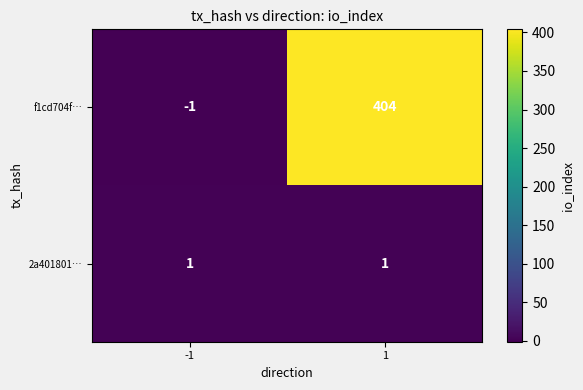

The f1cd704f… series shows 404 at 1. True or false?

True